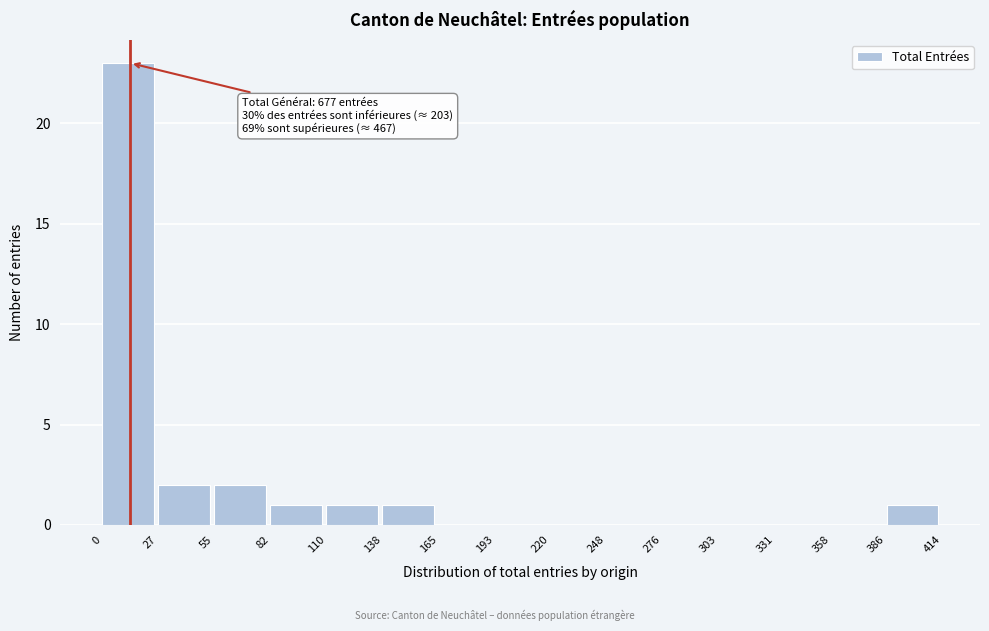

Which range on the x-axis has the tallest bar?

0 to 27